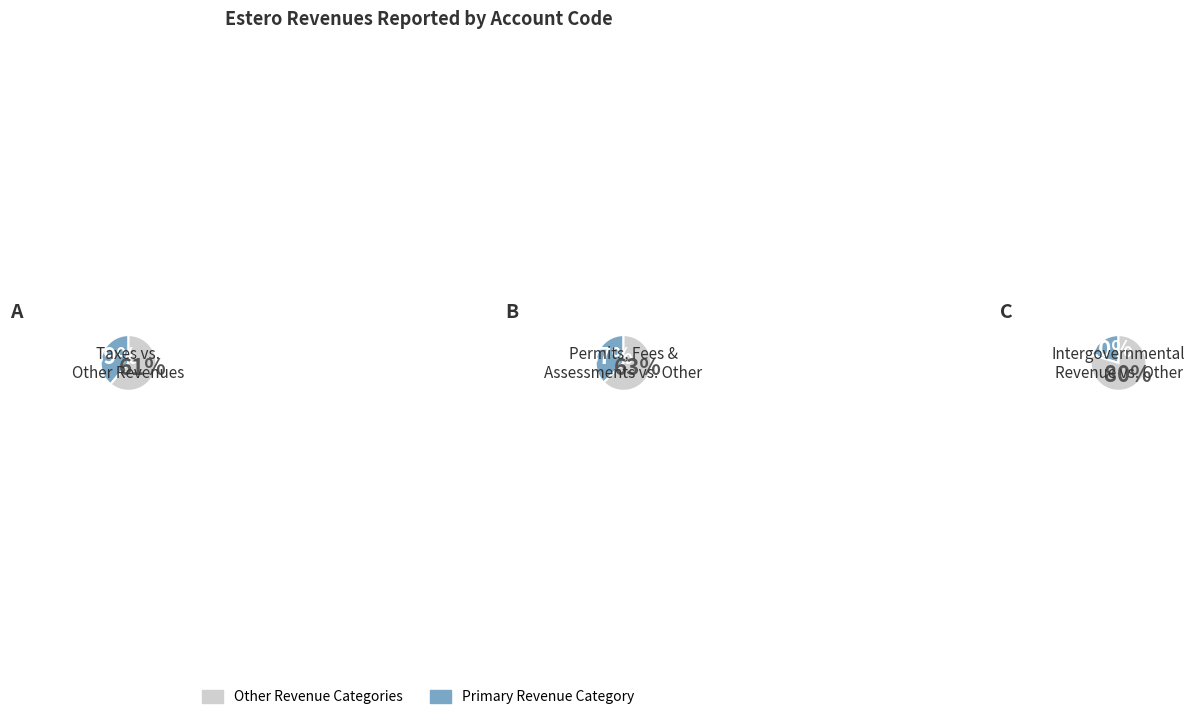

The Intergovernmental Revenue slice represents 20% of the pie. True or false?

True